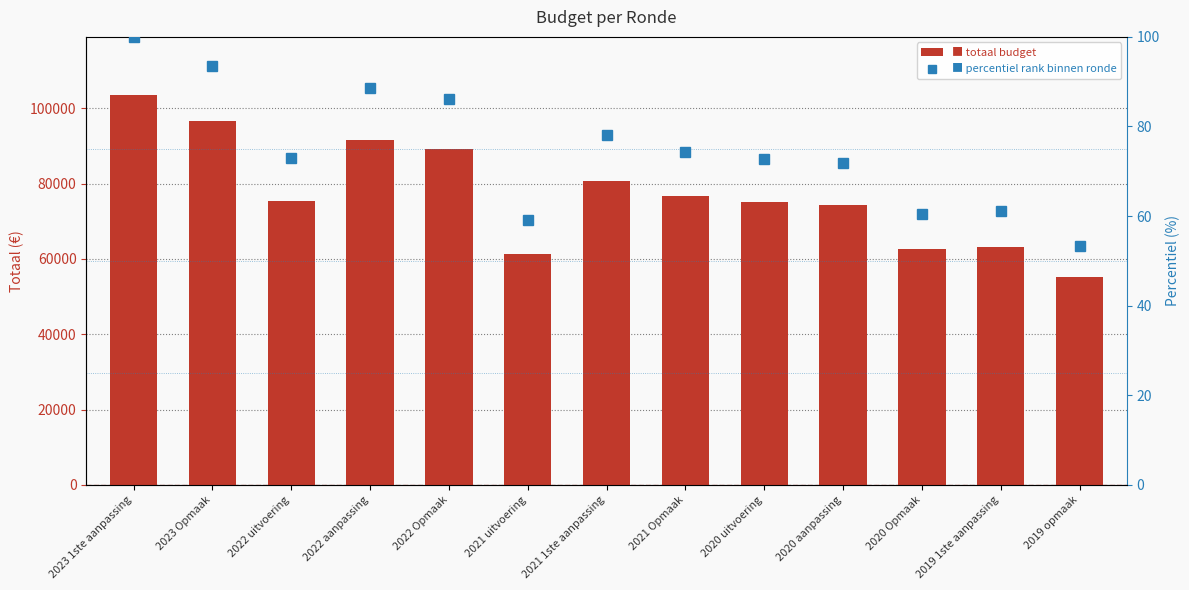

The value of Totaal at 2020 uitvoering is 108600.4. True or false?

False